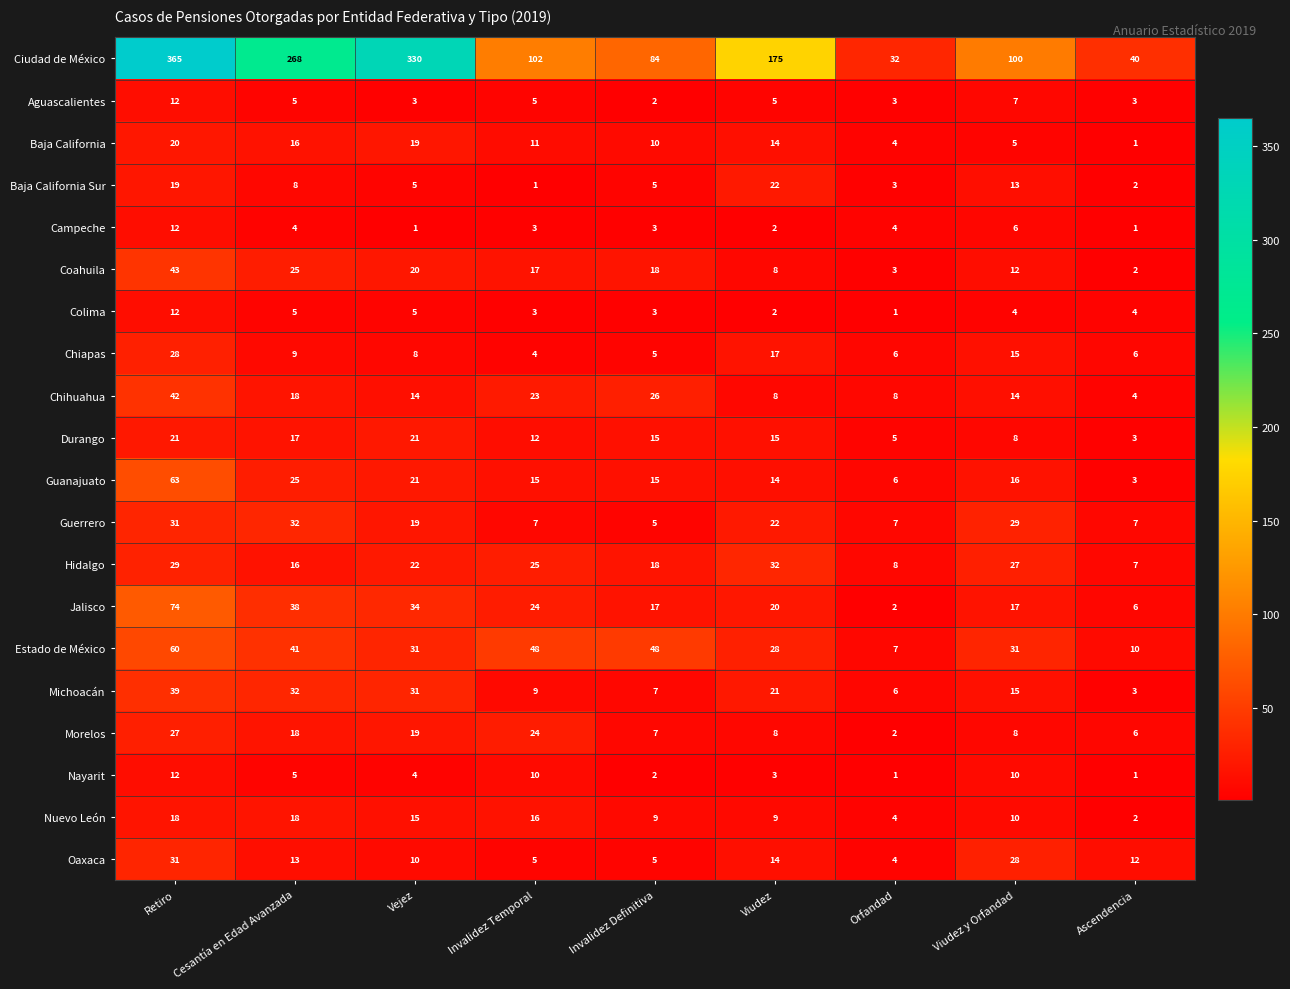

What is the difference between the maximum and second lowest values in the Baja California Sur series?

20